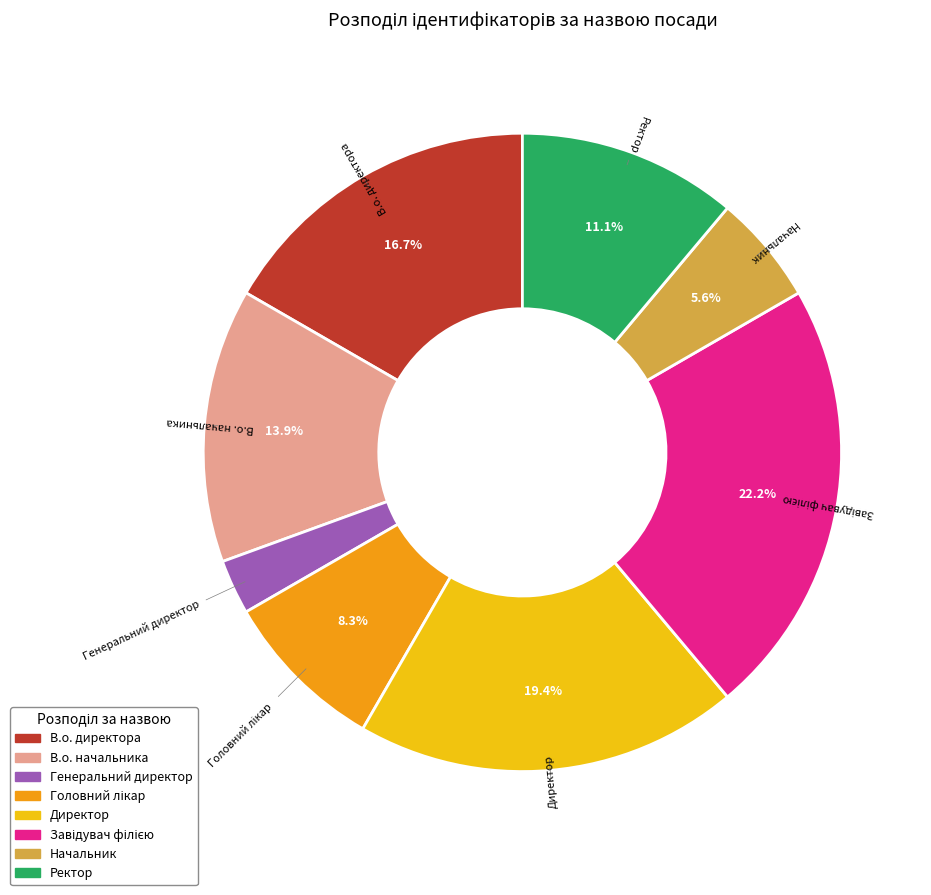

What percentage do Директор and В.о. начальника together represent?

33.3%